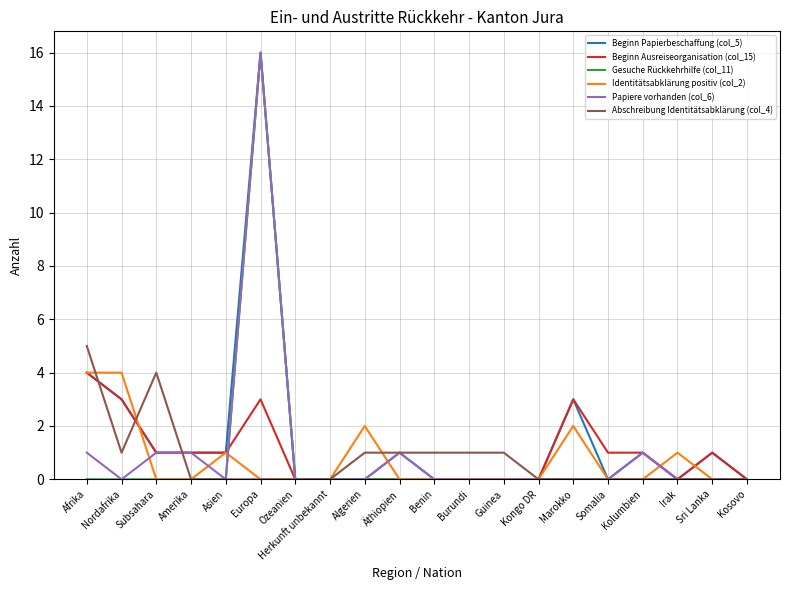

What is the total value across all series at Irak?

1